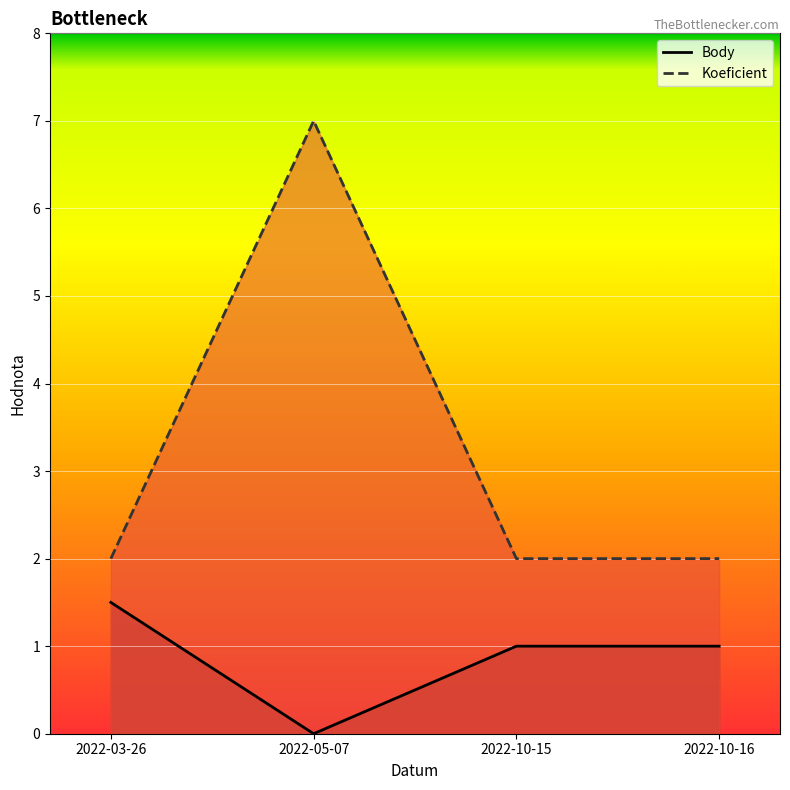

How many interior local peaks does the Koeficient series have?

1